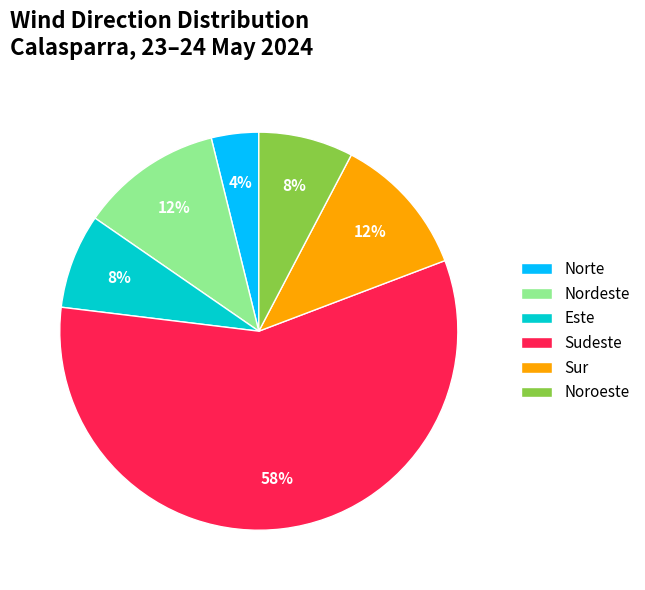

Approximately how many times larger is the value at Este compared to Nordeste?

0.7